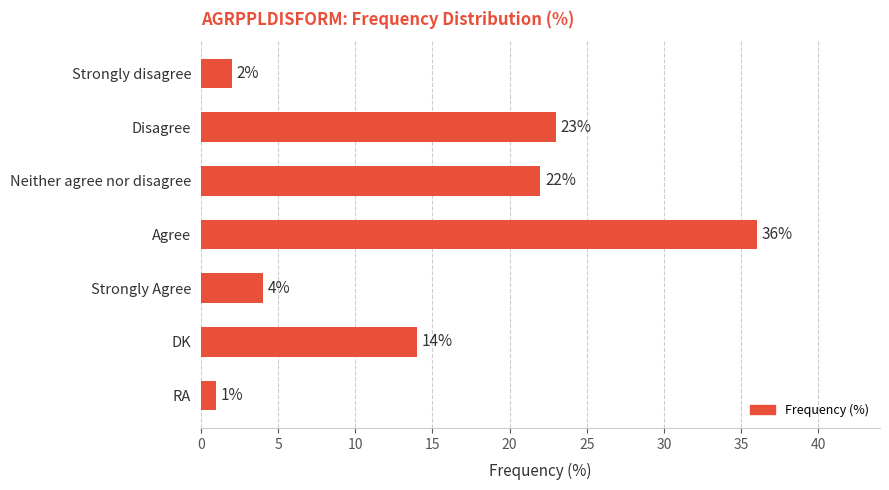

What is the greatest value displayed?

36